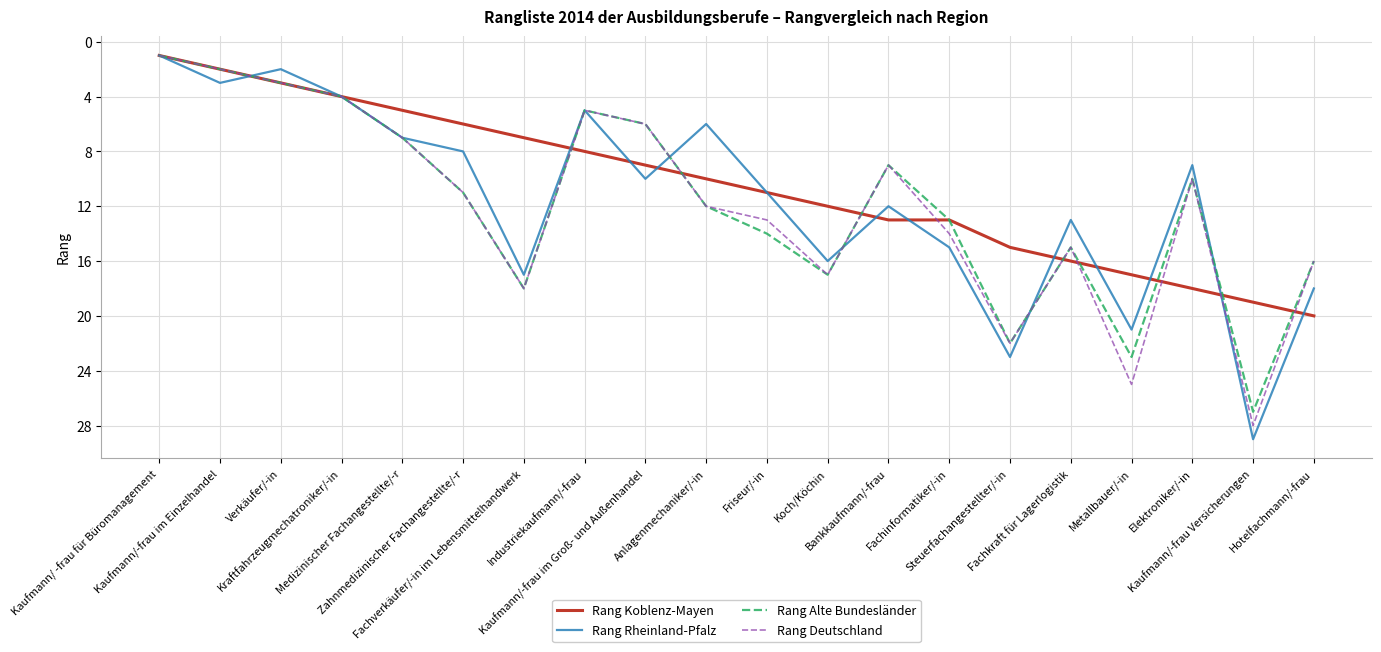

At which label does Rang Koblenz-Mayen reach its peak?

Hotelfachmann/-frau